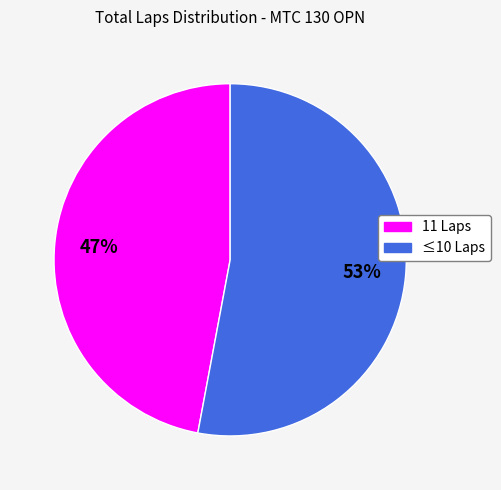

How many slices are in this pie chart?

2